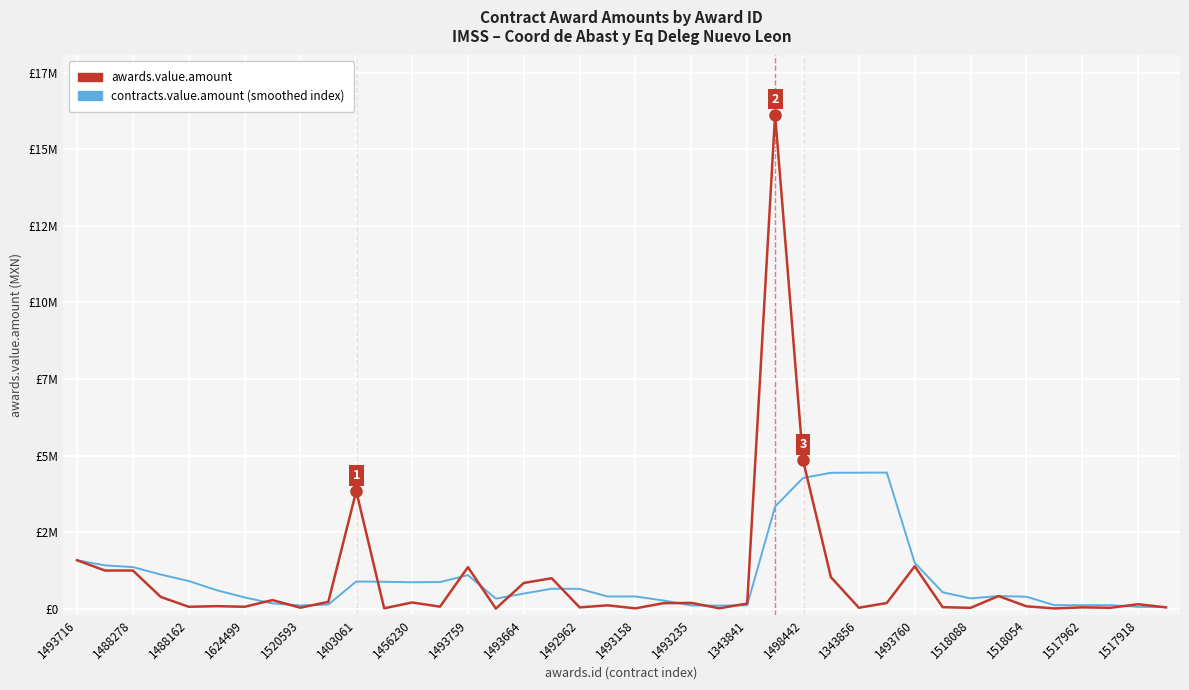

Is this an area chart (filled region under the line)?

No